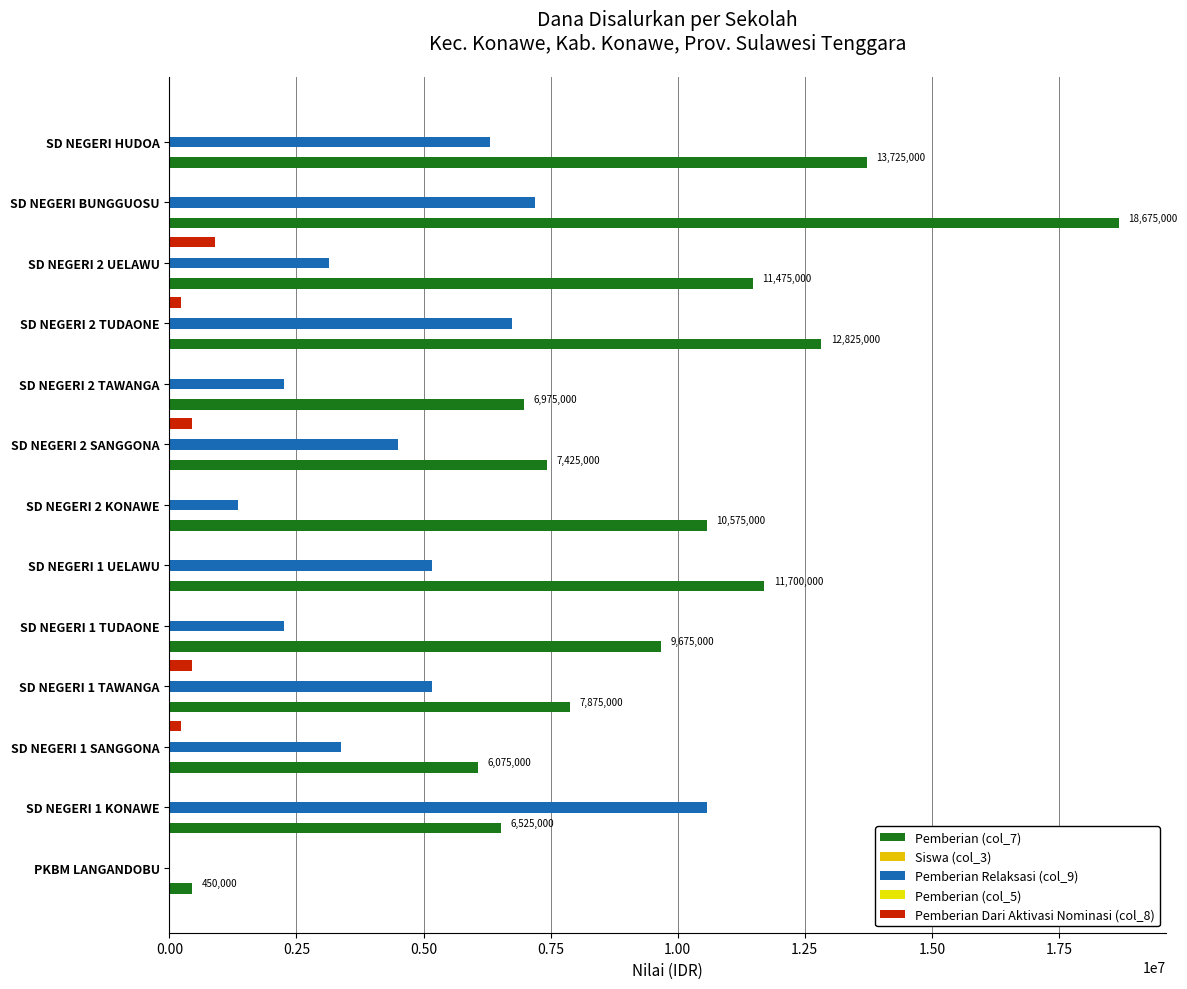

How many values in the Pemberian Dari Aktivasi Nominasi (col_8) series exceed 0?

5